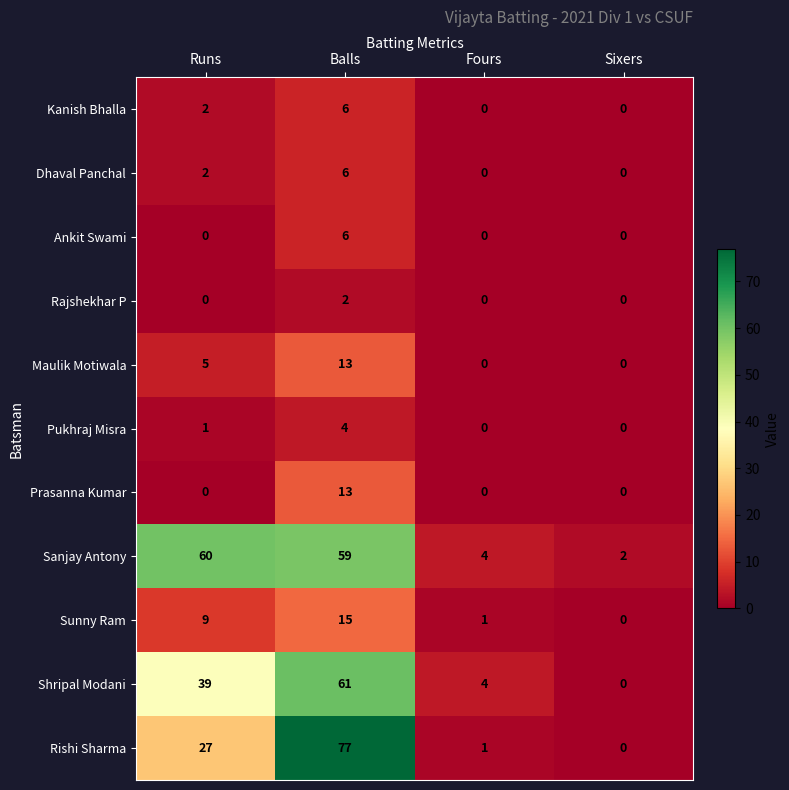

At which category is the sum across all series the highest?

Balls